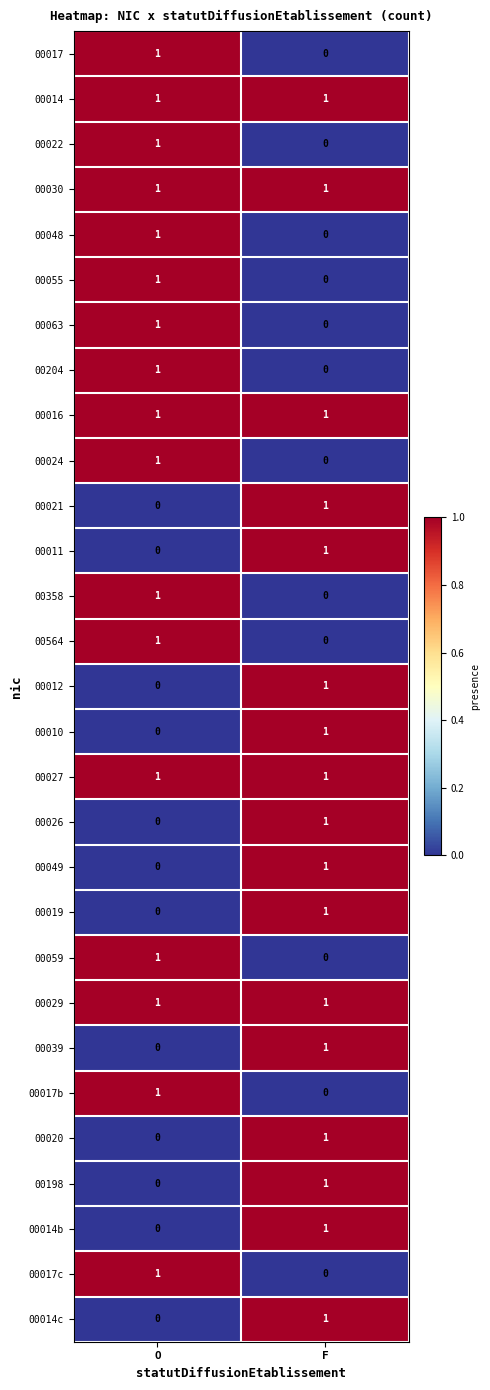

Is it true that 00204 equals 1 at O?

True